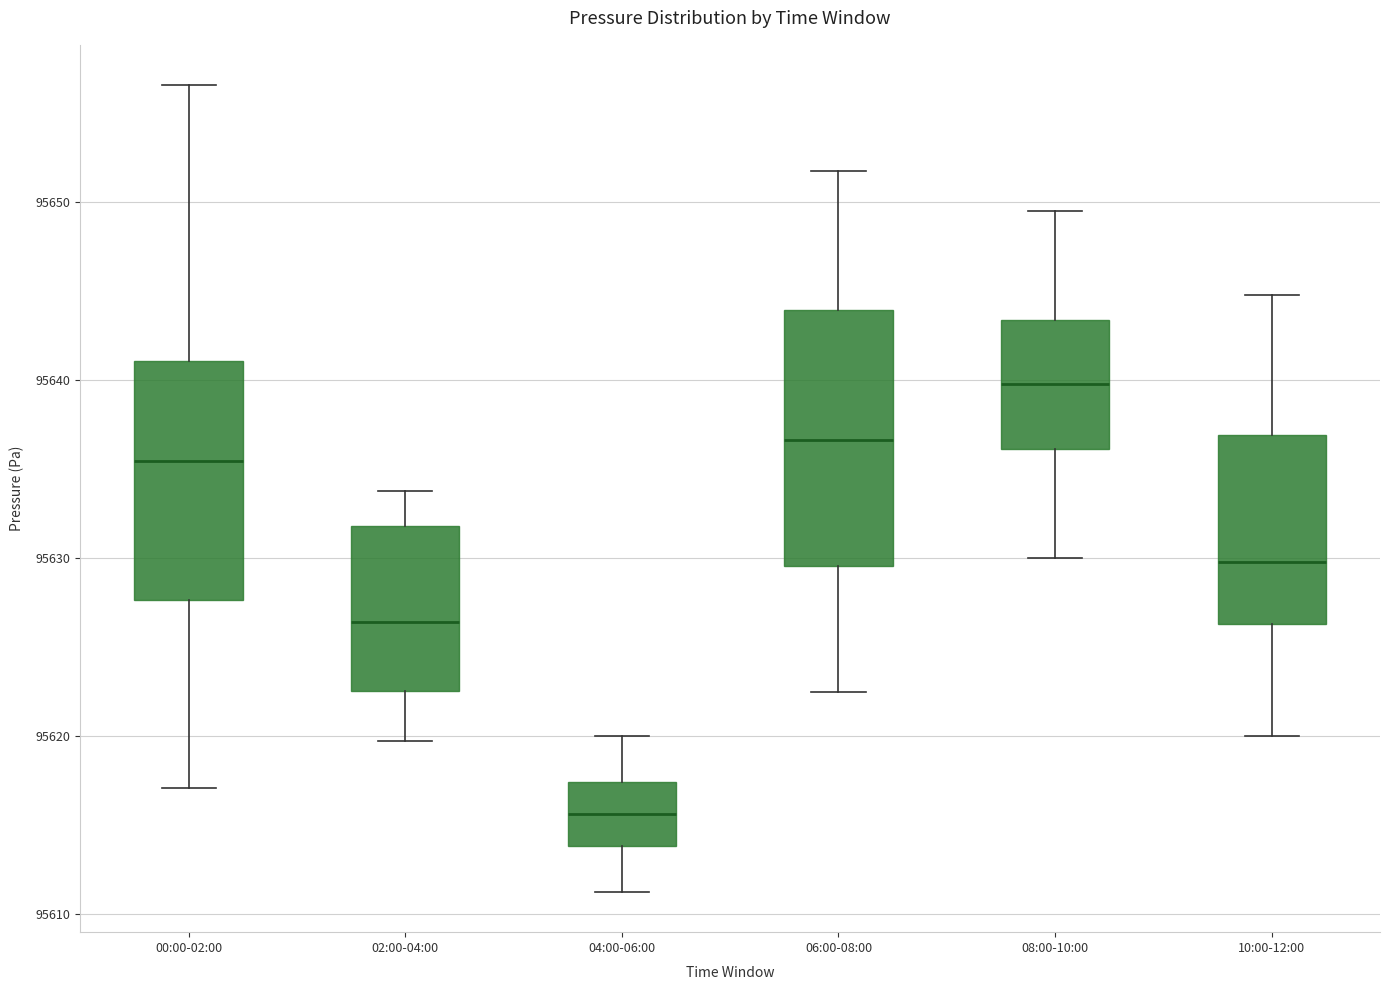

Where does the median line of the box for 10:00-12:00 sit on the y-axis? The values are not printed on the chart, so give them approximately, as read against the axis.

95630